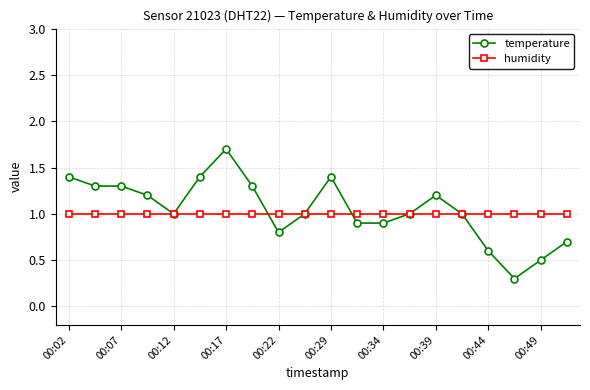

True or false: temperature has more than 0 points higher than both neighbors.

True